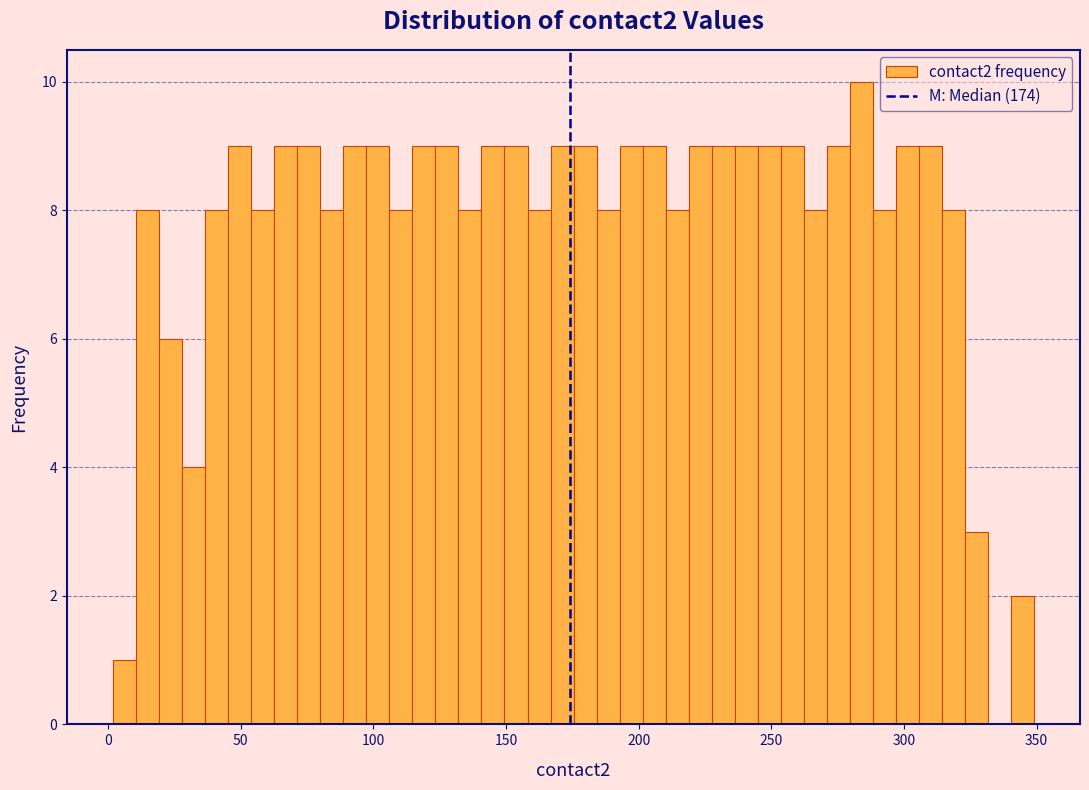

Around what value on the x-axis is the tallest bar? Give the approximate position of its centre, as read against the axis.

285